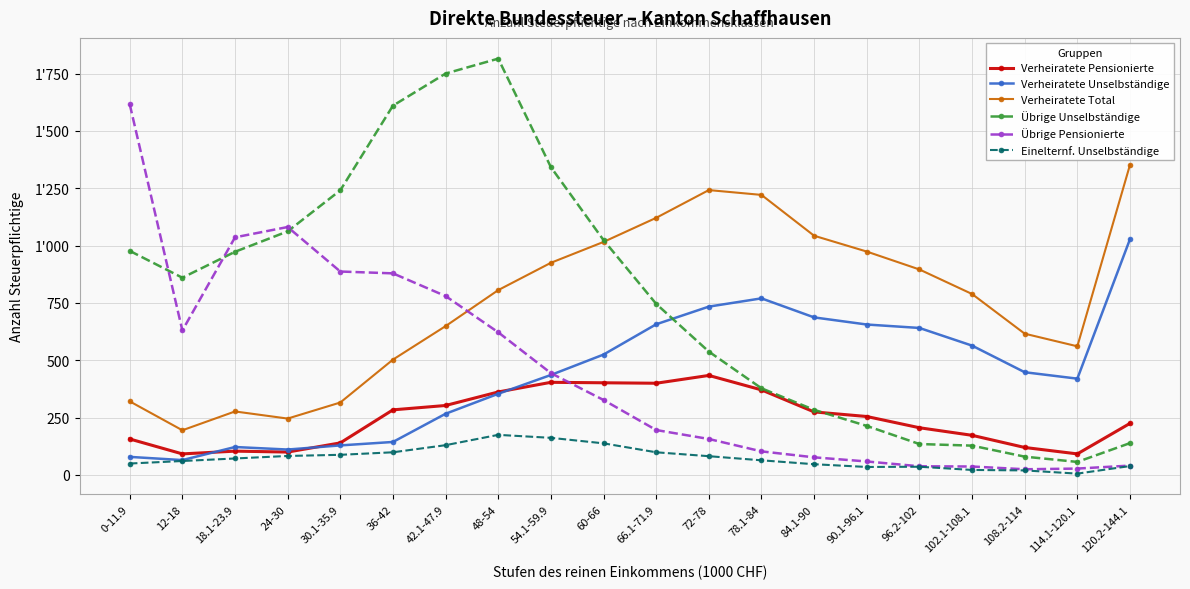

What are all the series names shown in the legend?

Verheiratete Pensionierte, Verheiratete Unselbständige, Verheiratete Total, Übrige Unselbständige, Übrige Pensionierte, Einelternf. Unselbständige